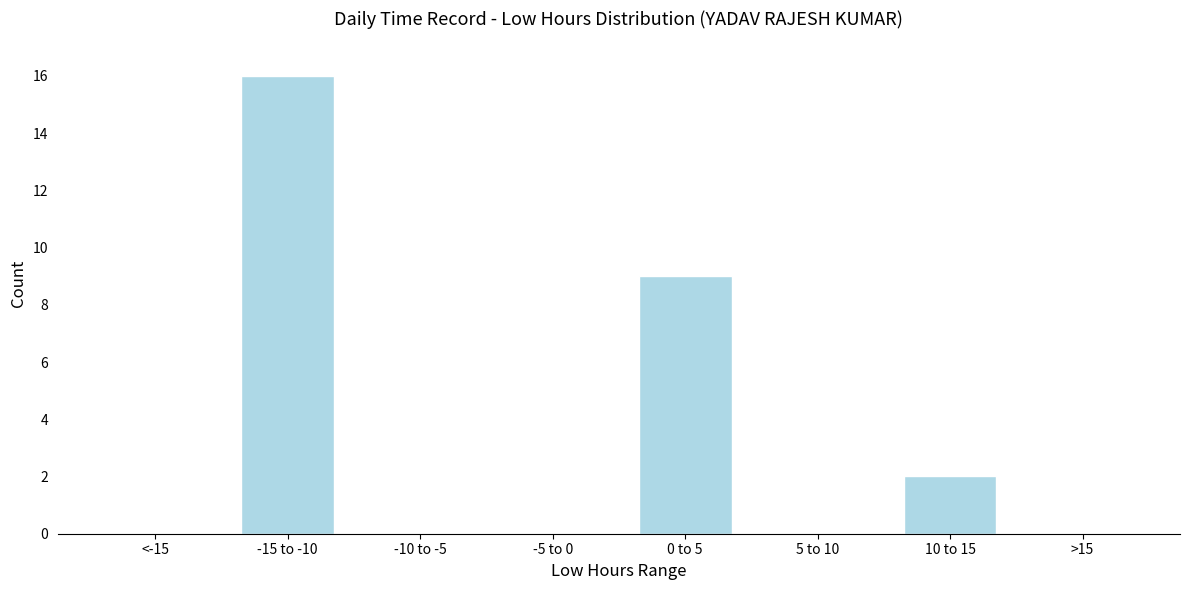

Reading right to left, what are all the values shown in this chart?

>15=0	10 to 15=2	5 to 10=0	0 to 5=9	-5 to 0=0	-10 to -5=0	-15 to -10=16	<-15=0